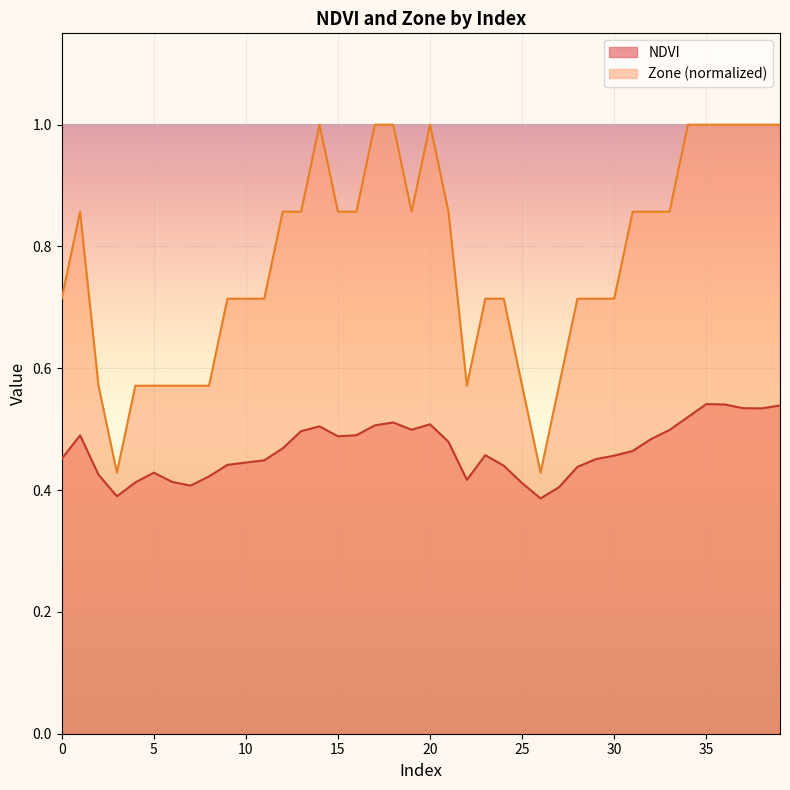

What is the difference between the NDVI values at 34 and 6?

0.1